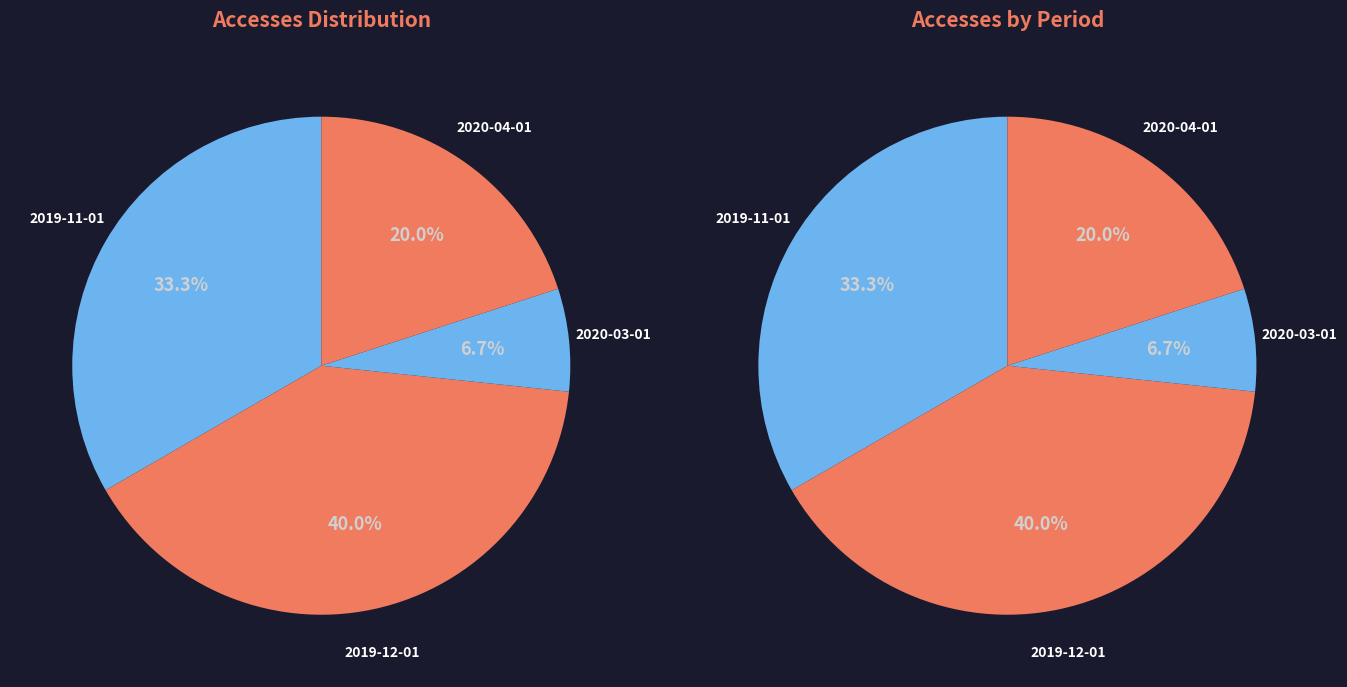

Is it true that 2020-04-01 is 28% of the pie?

False